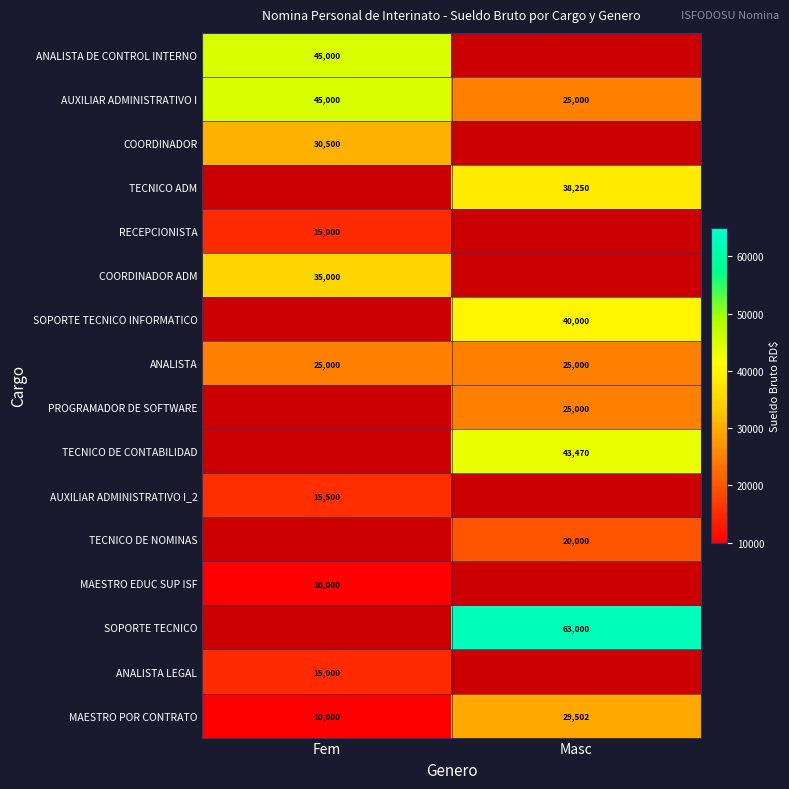

What is the difference between the highest and lowest values at Fem?

35000.0